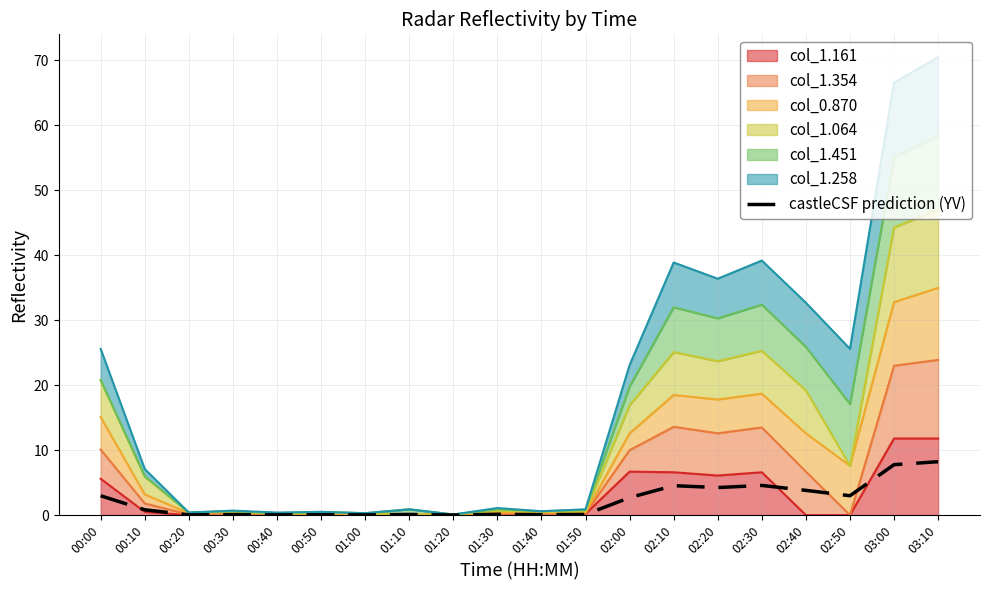

List the labels in order of value, smallest first.

01:20, 01:00, 00:20, 00:40, 00:50, 01:40, 00:30, 01:10, 01:50, 01:30, 00:10, 02:00, 00:00, 02:50, 02:40, 02:20, 02:10, 02:30, 03:00, 03:10